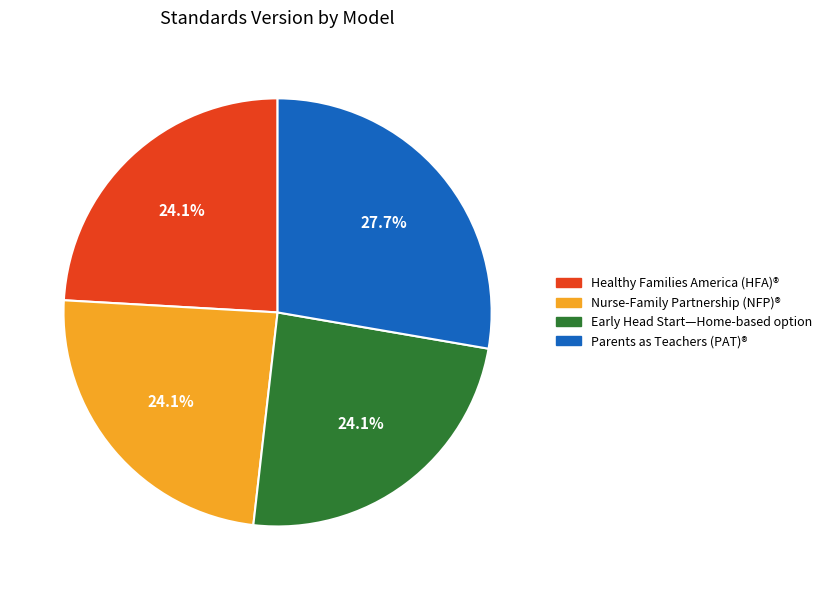

Is it true that Nurse-Family Partnership (NFP)® is 16% of the pie?

False